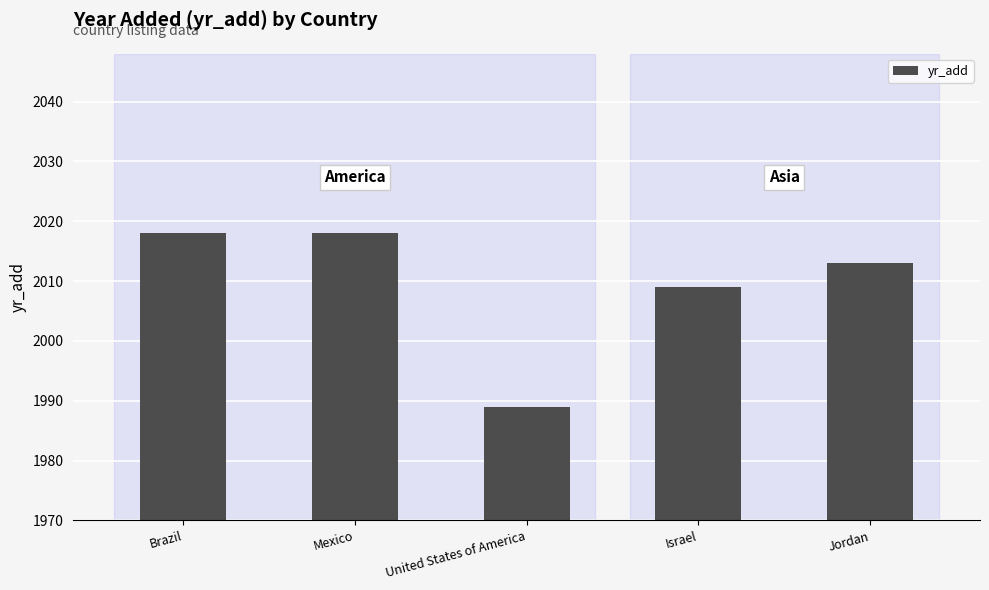

What is the label of the 5th bar from the left?

Jordan